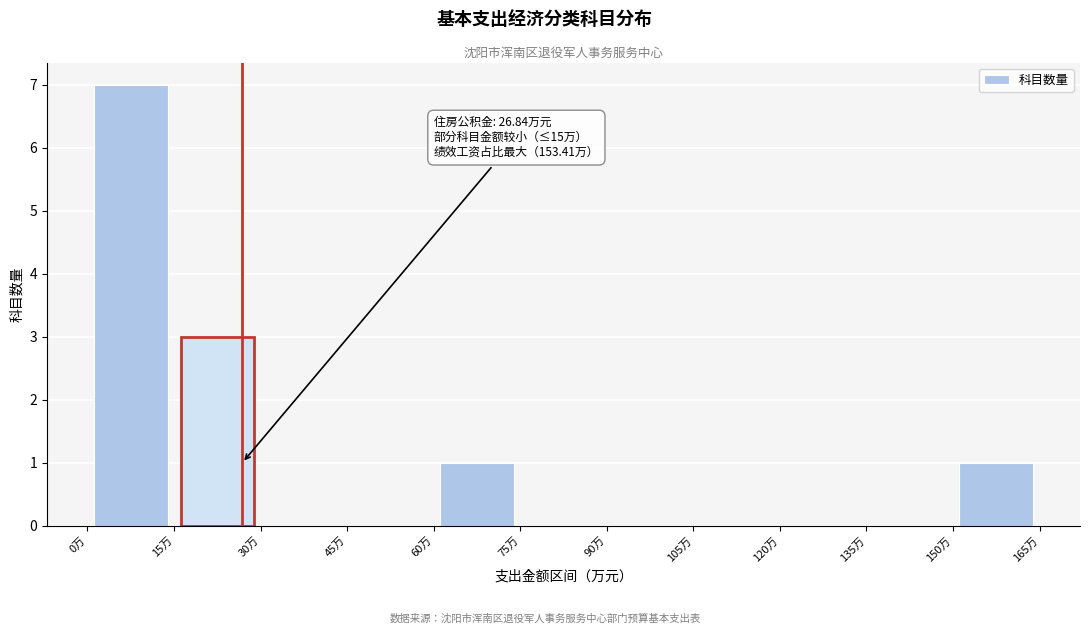

Which range on the x-axis has the tallest bar?

0 to 15